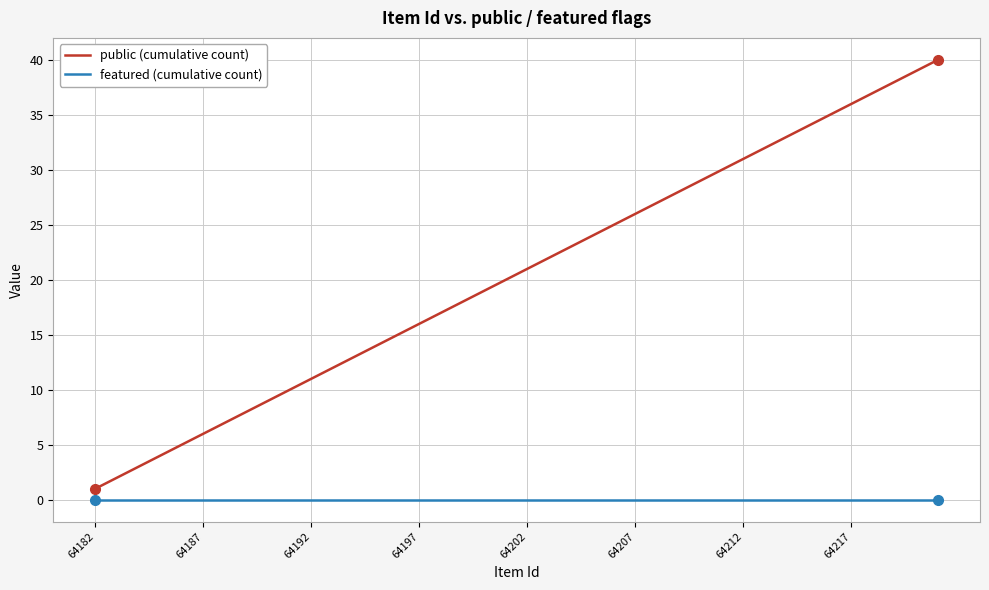

Count the number of categories in the chart.

40